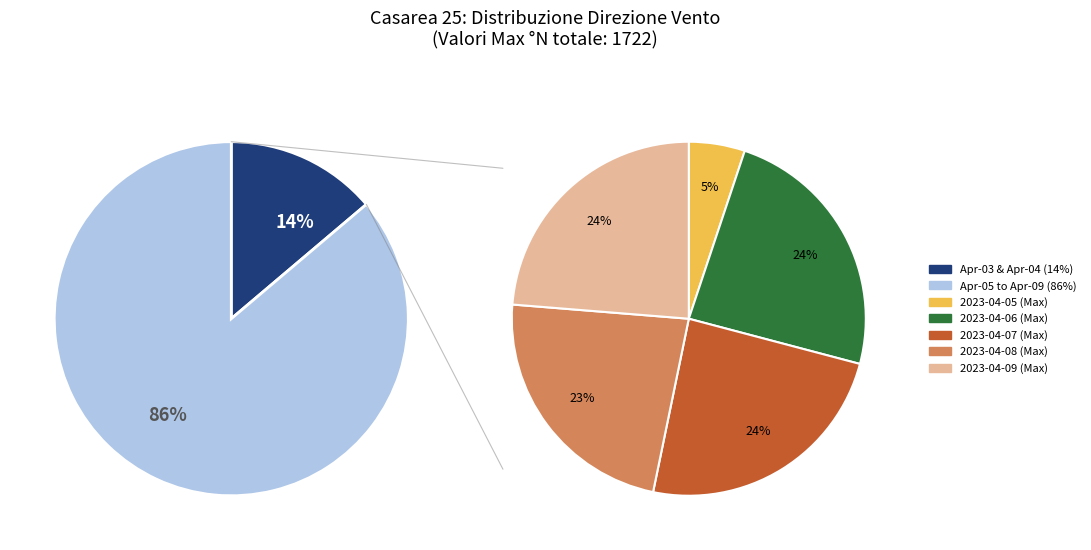

What is the largest slice in the pie chart?

2023-04-07